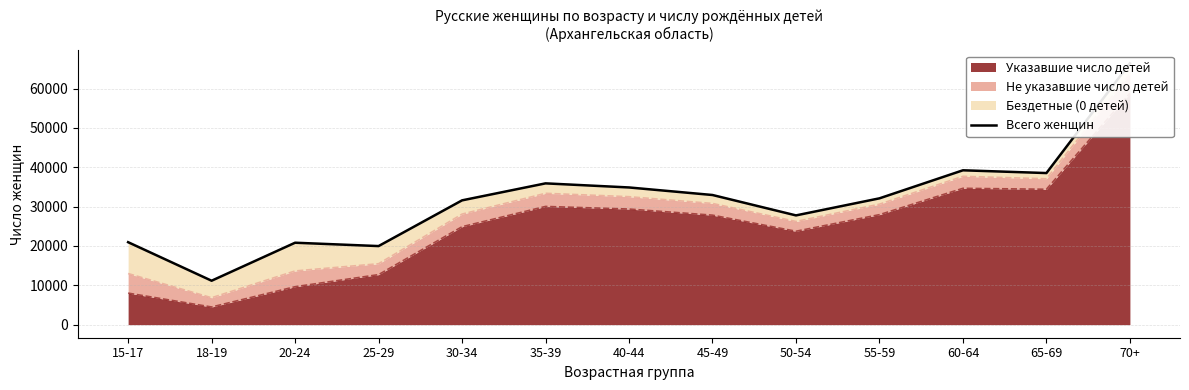

What is the difference between the values at 18-19 and 50-54?

16598